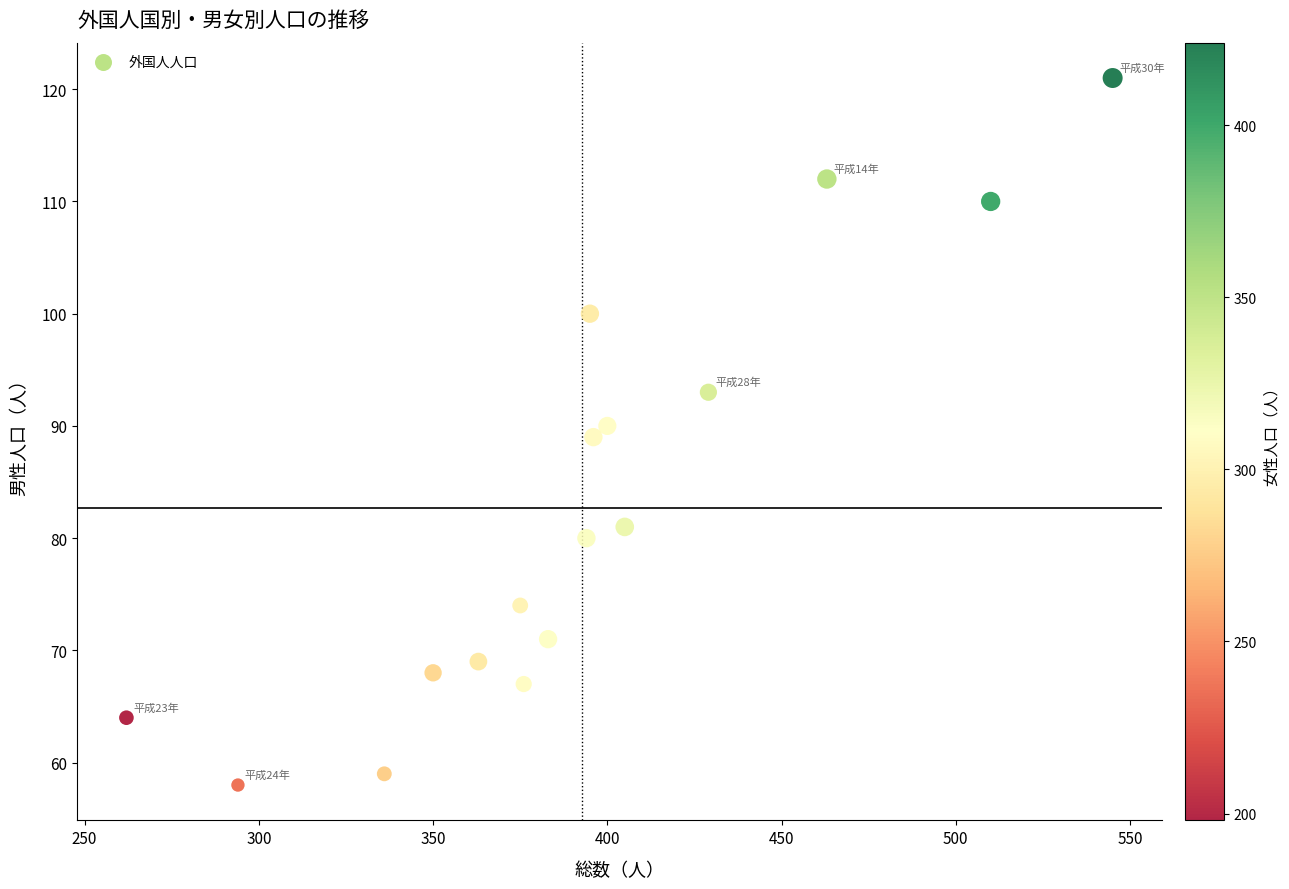

What is the range of X values (max minus min)?

283